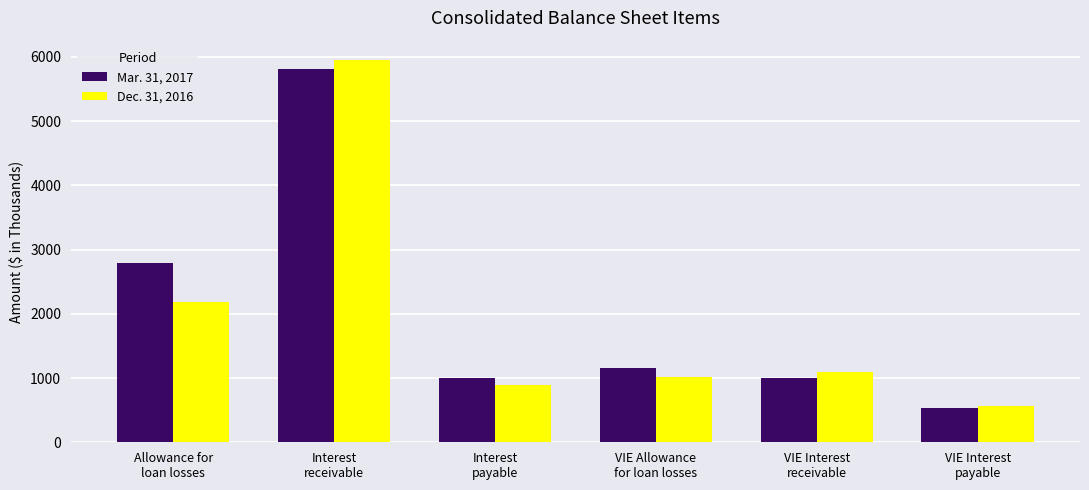

Which series has the largest range (max minus min)?

Dec. 31, 2016